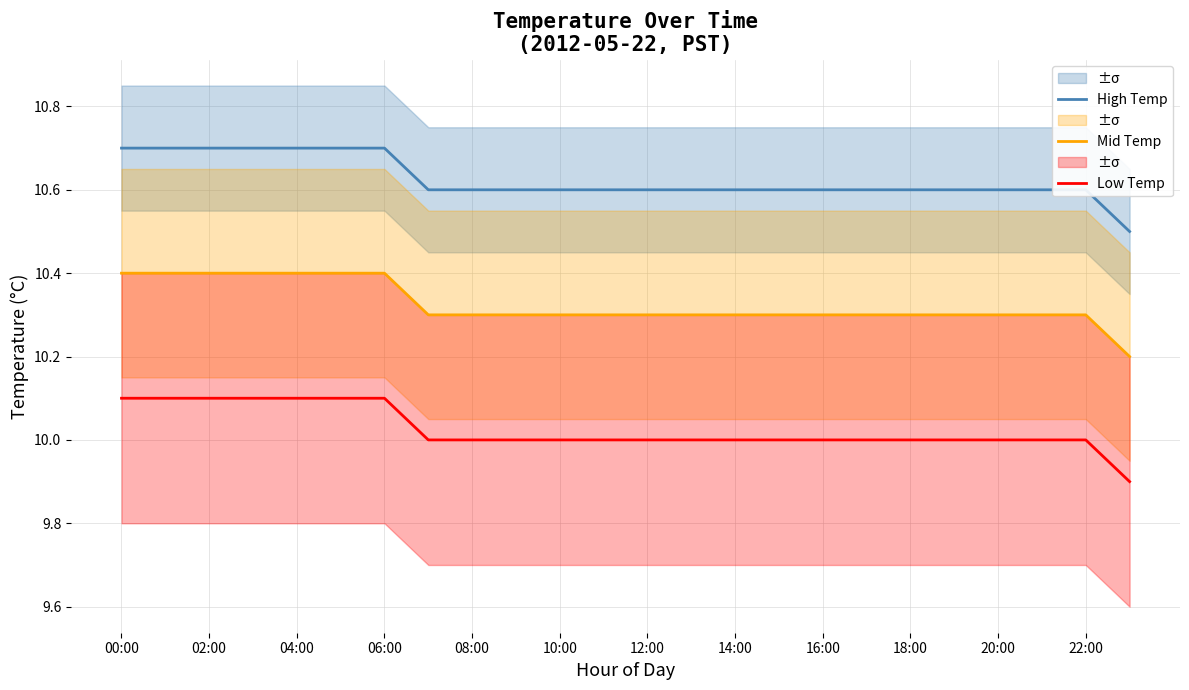

What is the minimum value for High Temp?

10.5